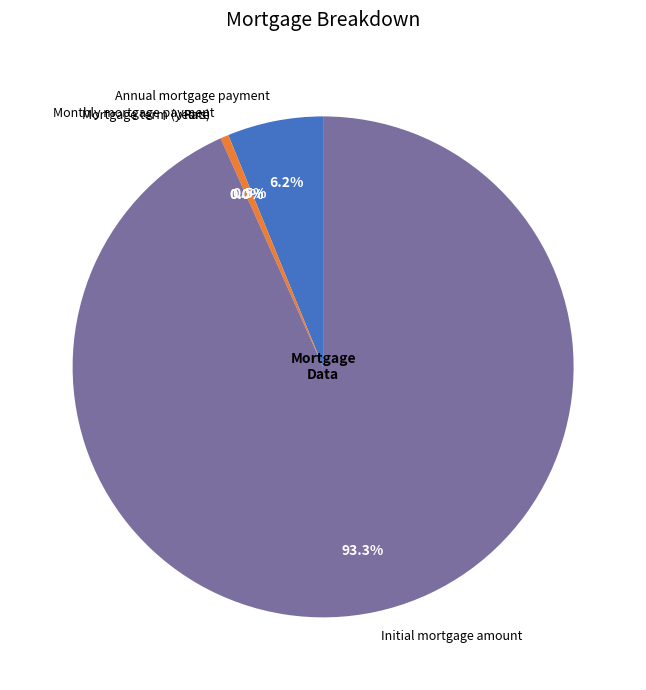

Is Monthly mortgage payment the majority of the pie?

No